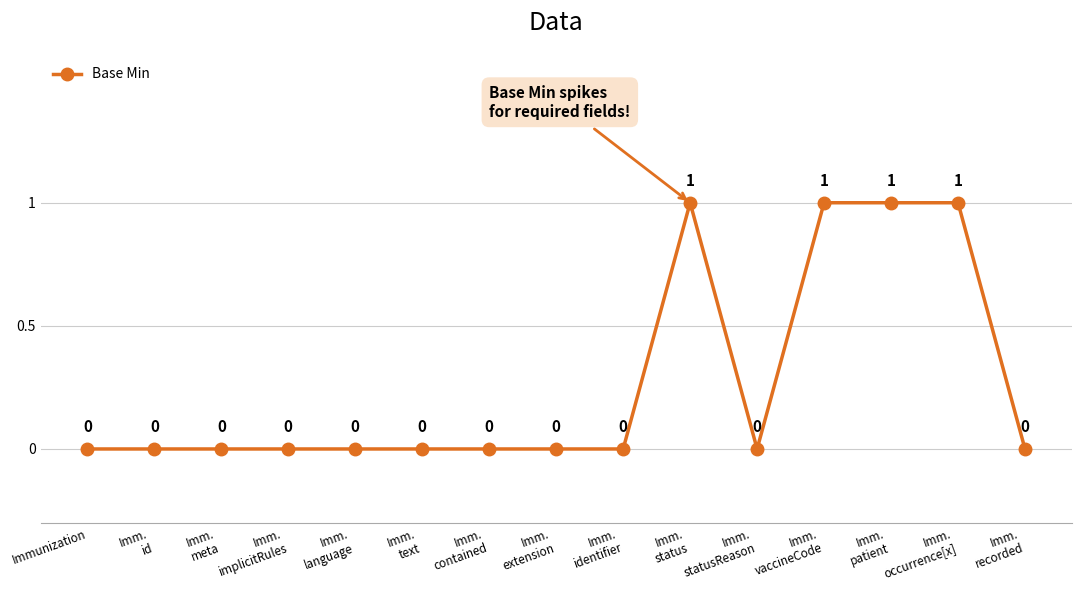

What is the difference between the values at Imm.
vaccineCode and Imm.
extension?

1